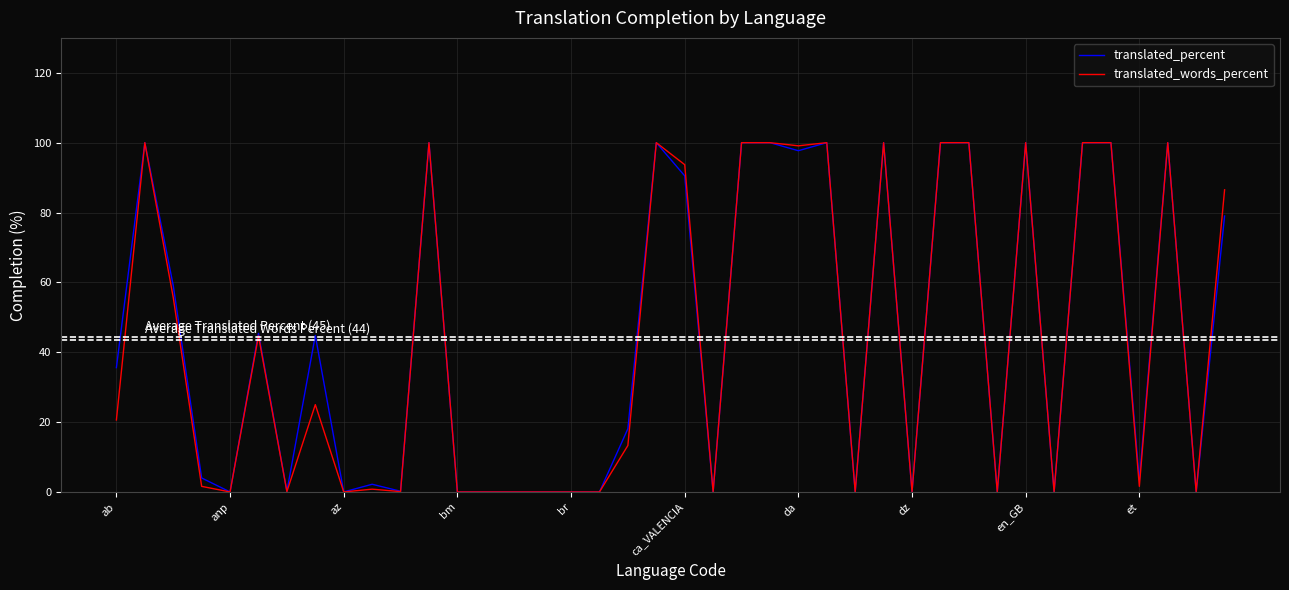

What is the highest value of the translated_percent series?

100.0